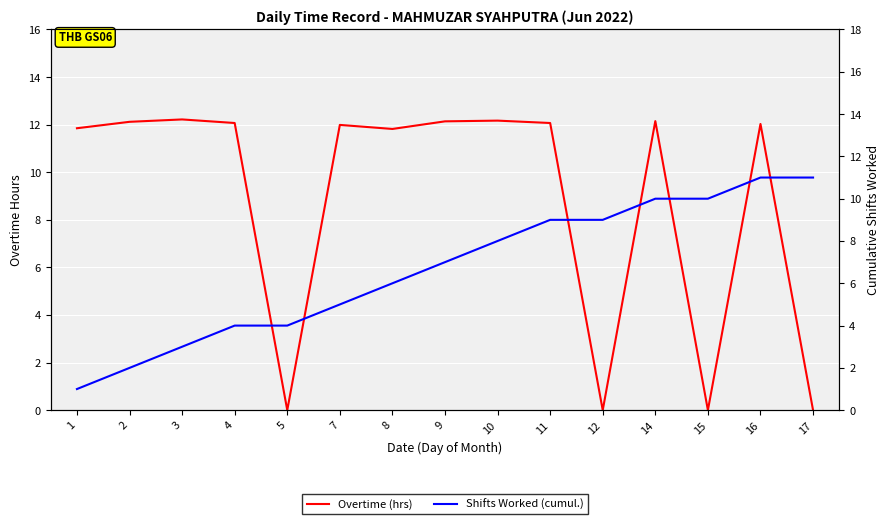

What is the average value of the Shifts Worked (cumul.) series?

6.7